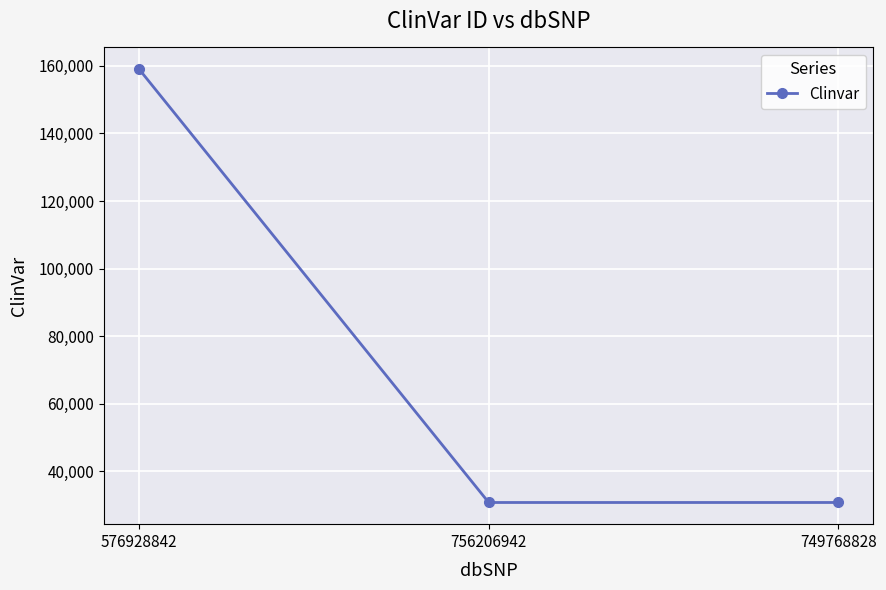

What is the ratio of the value at 576928842 to the value at 749768828?

5.2